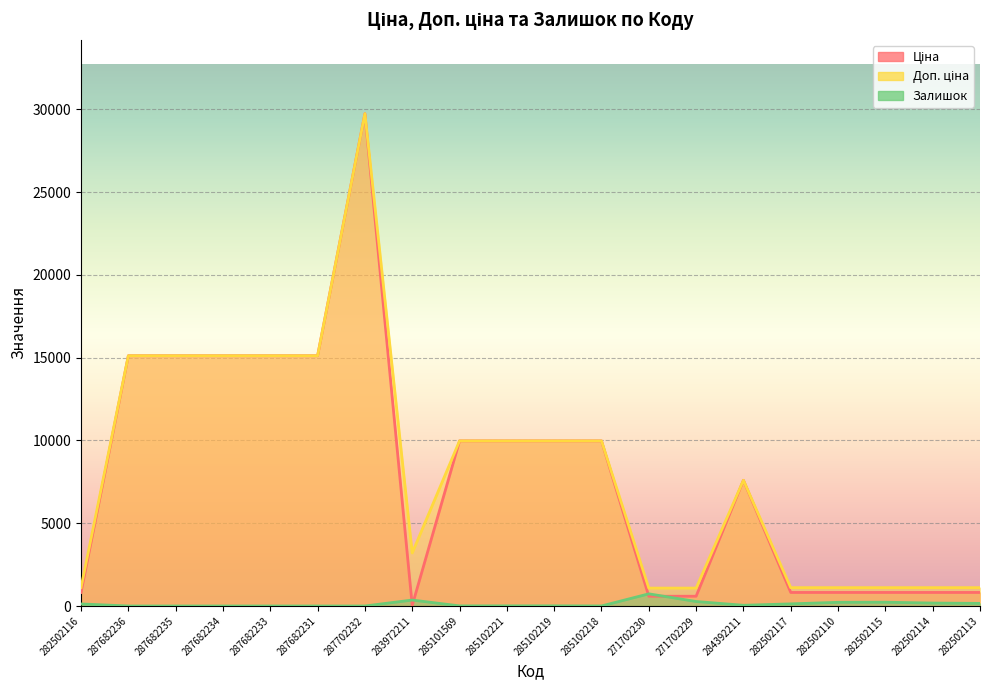

At which label does Ціна first exceed 9974?

287682236